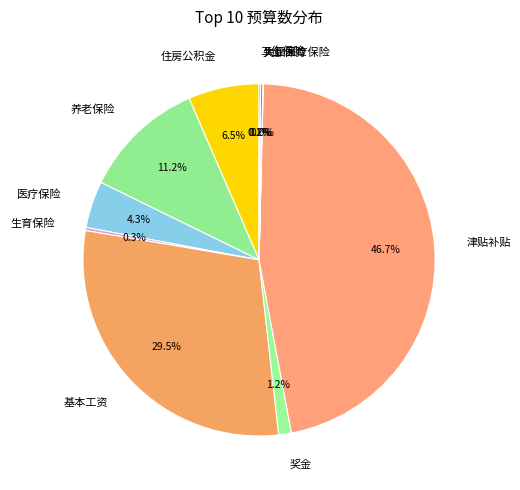

Do 住房公积金 and 津贴补贴 together represent more than half of the pie?

Yes